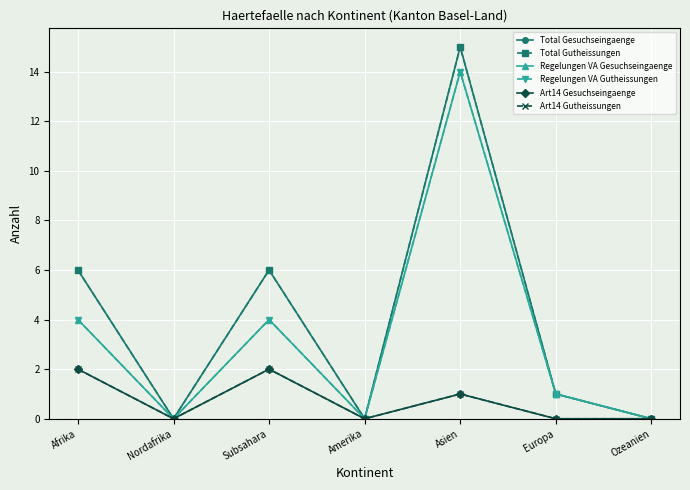

Does the chart have visible grid lines?

Yes